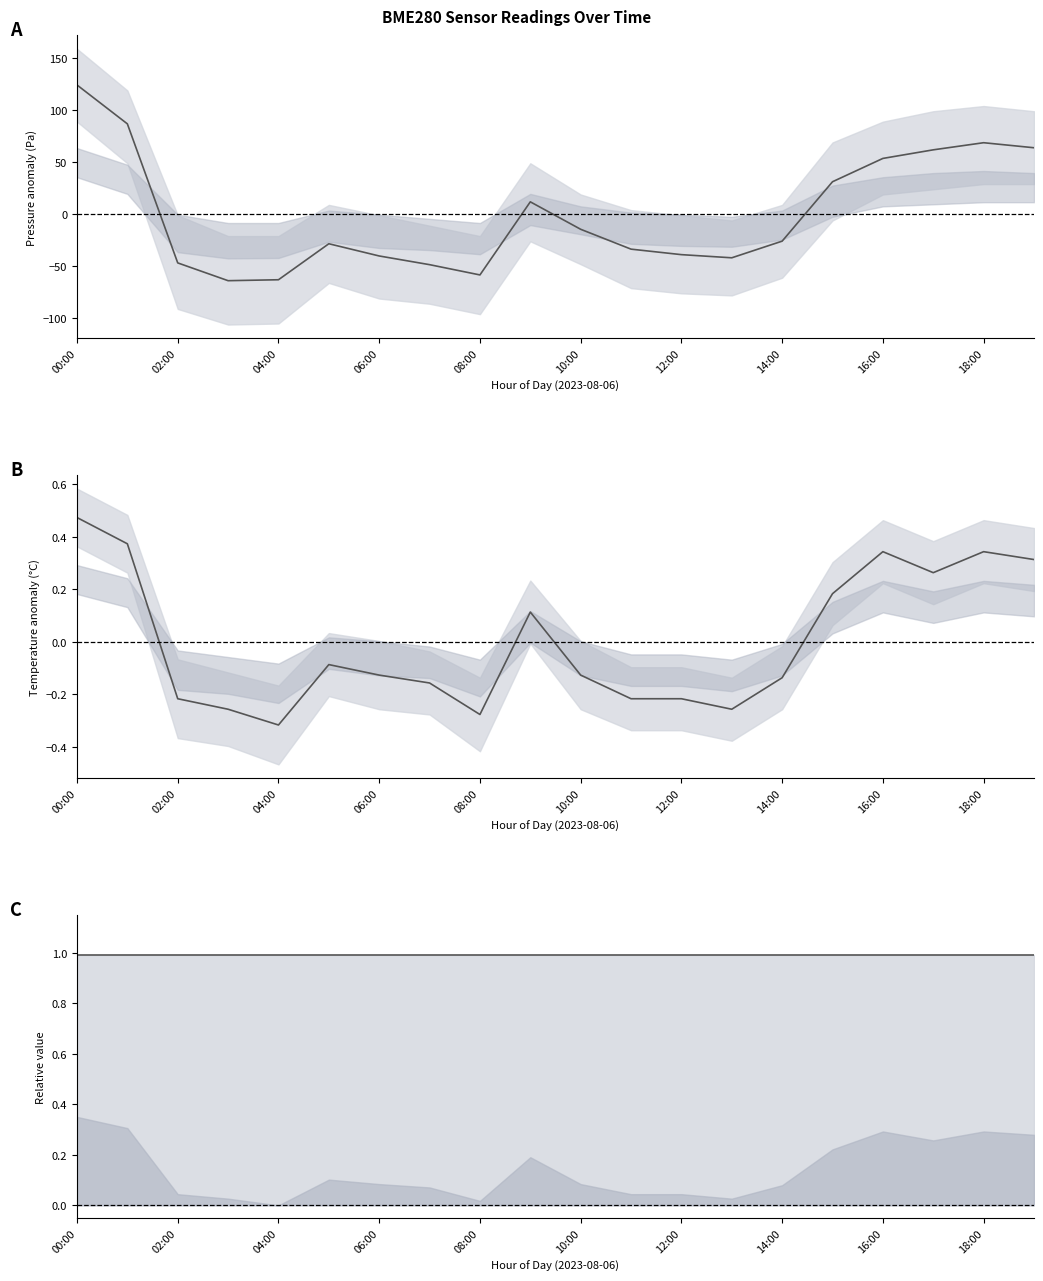

How many interior local valleys does the pressure series have?

3